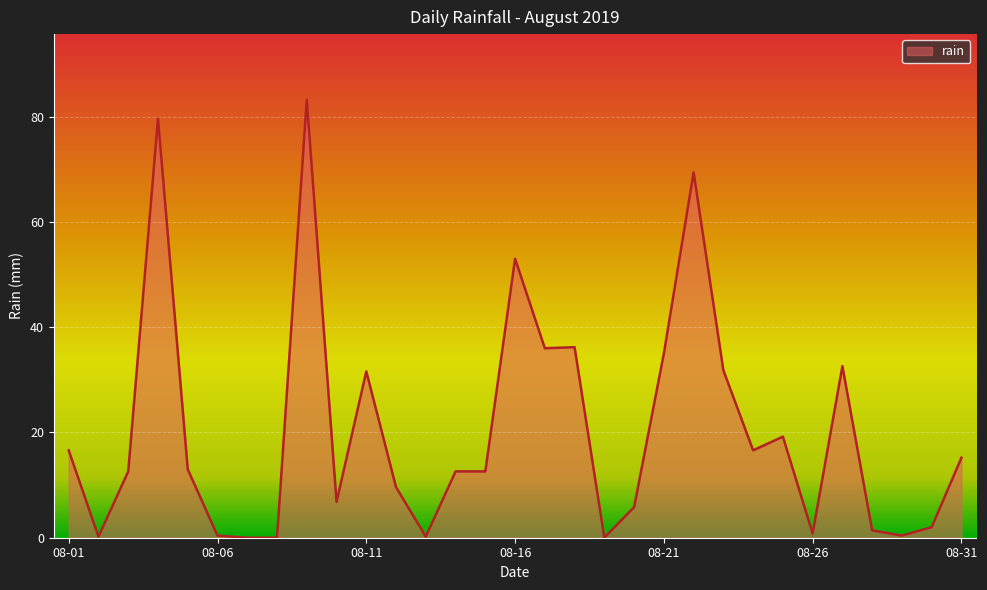

What is the maximum value shown in the chart?

83.2